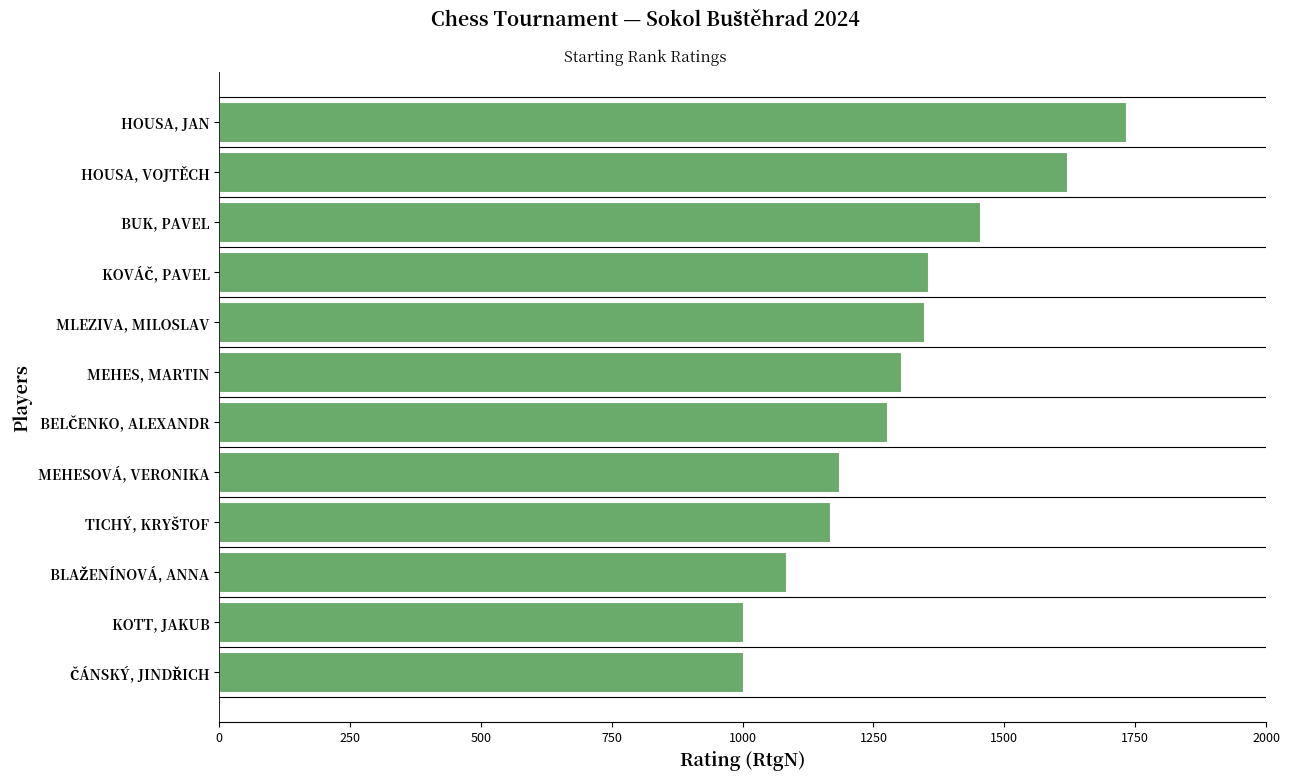

The chart shows a value of 1906 at MEHES, MARTIN. True or false?

False